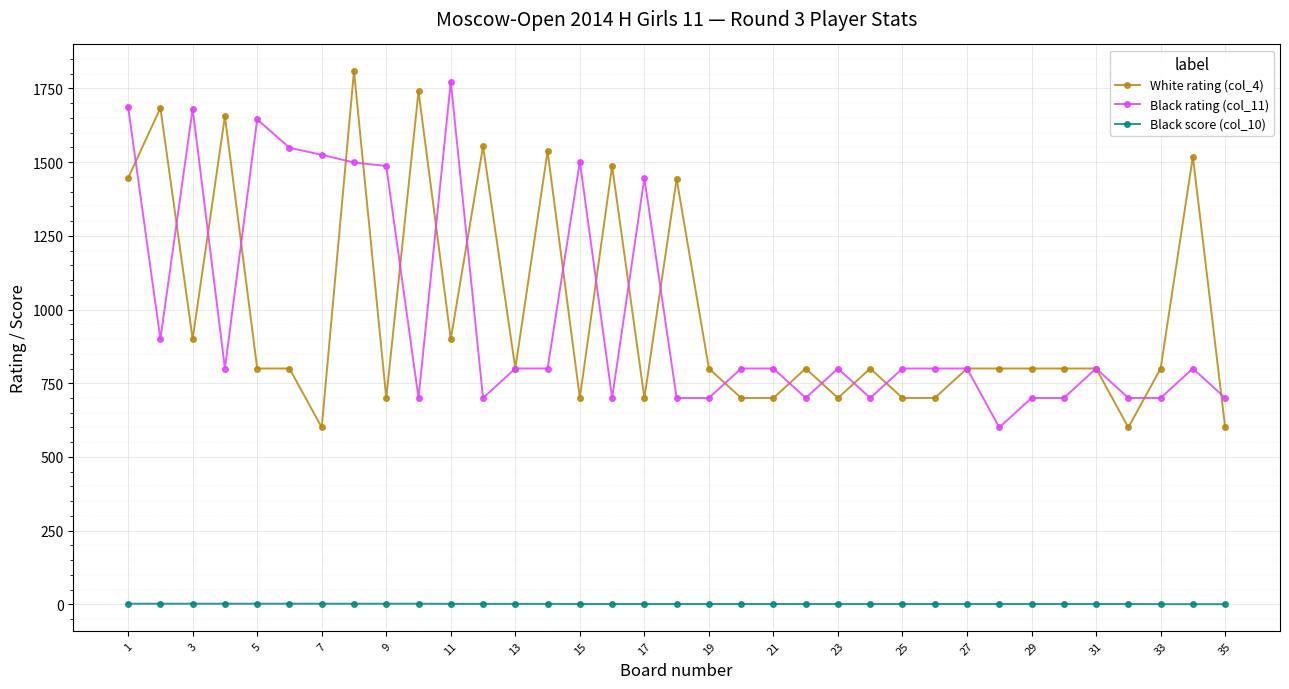

What is the sum of all Black rating (col_11) values?

34494.0